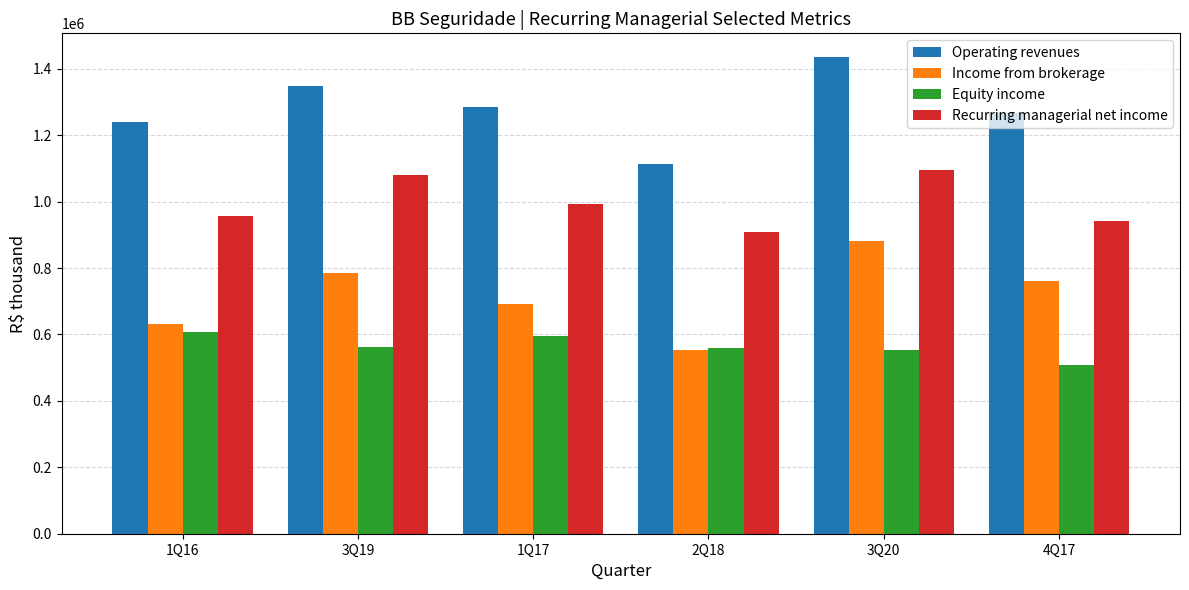

At how many categories does at least one series exceed 1015993?

6